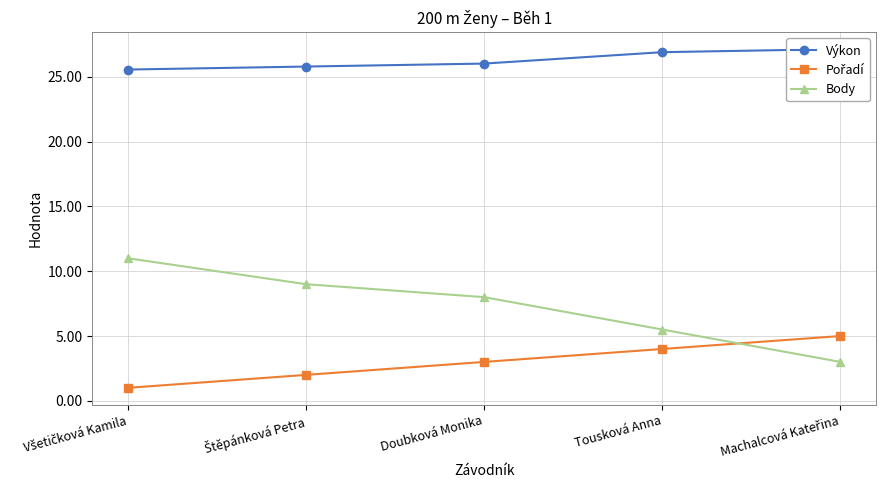

What is the difference between the Pořadí values at Štěpánková Petra and Všetičková Kamila?

1.0